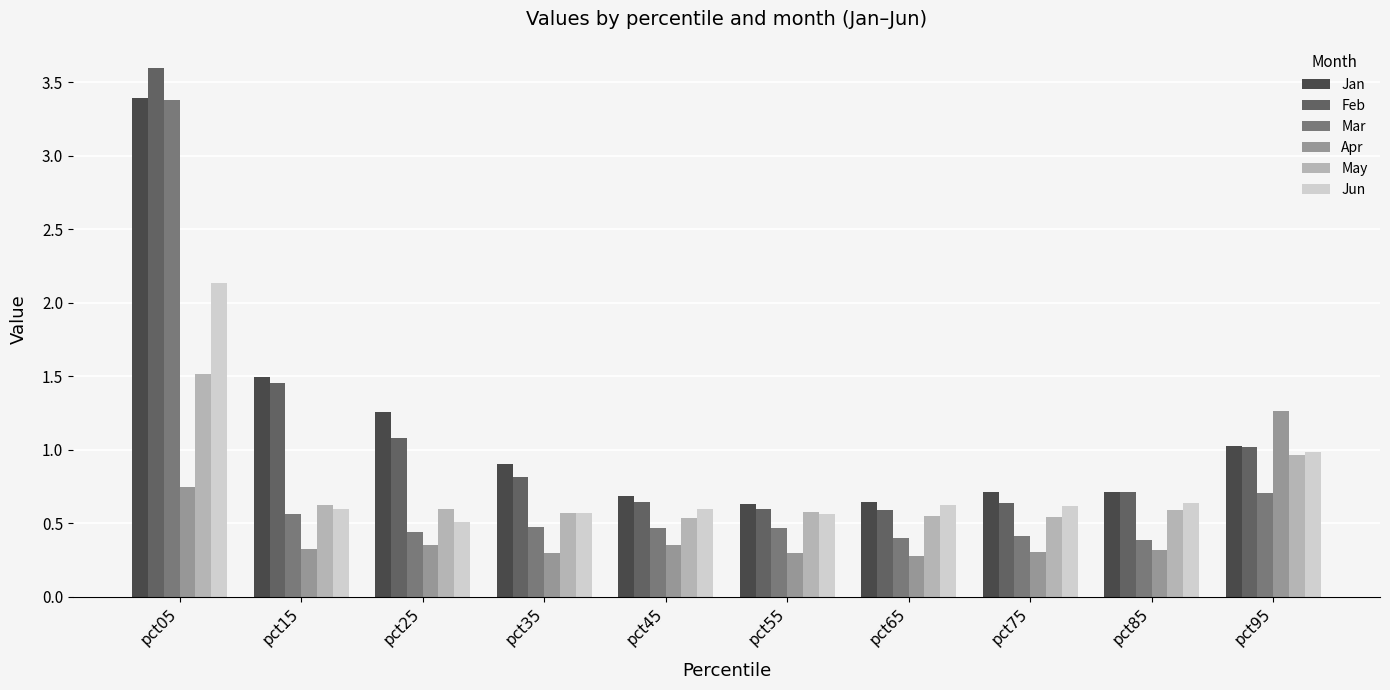

How many bars are there in total?

60